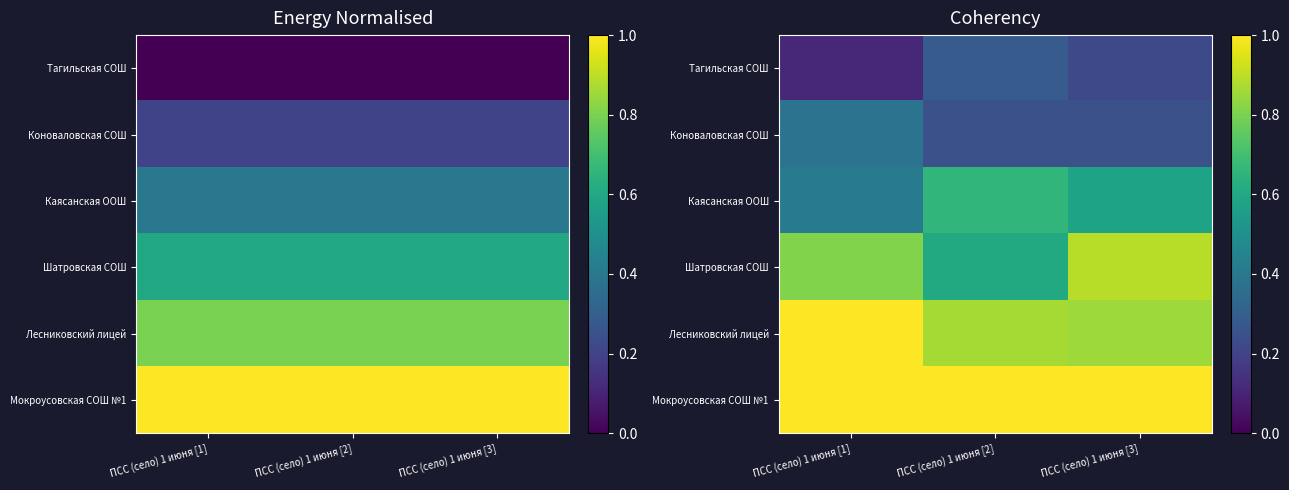

List the series in order of their peak value, highest first.

Лесниковский лицей, Мокроусовская СОШ №1, Шатровская СОШ, Каясанская ООШ, Коноваловская СОШ, Тагильская СОШ